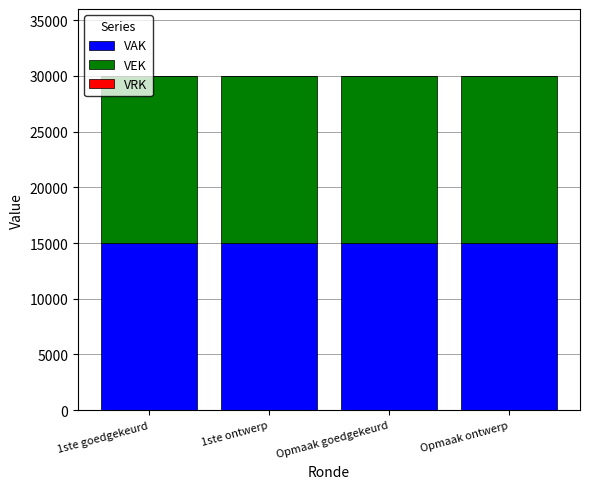

How many bars are there in each group?

3